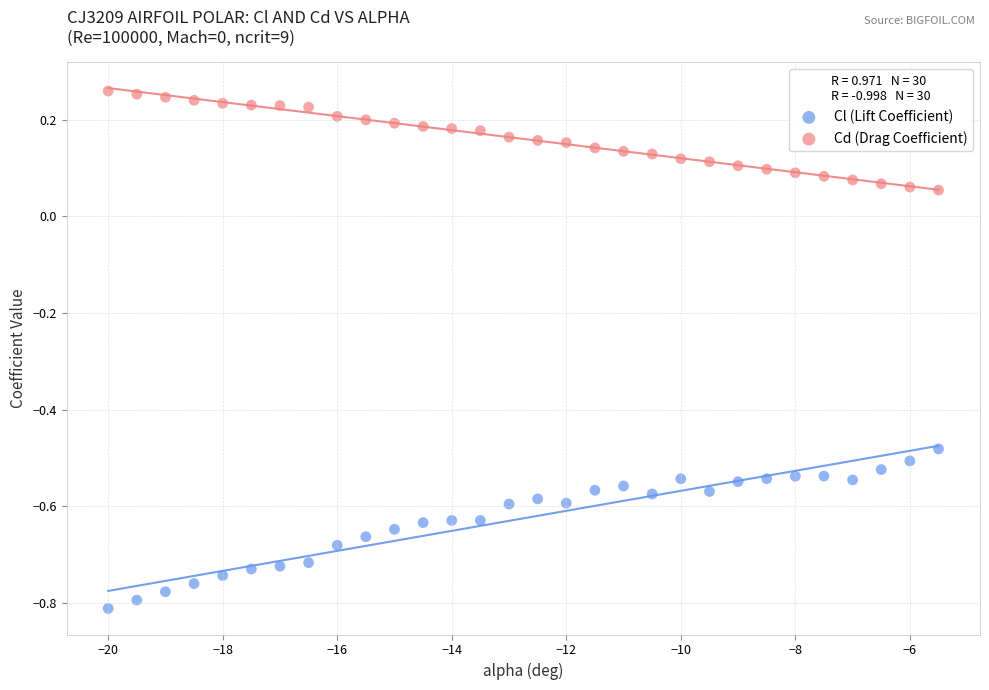

Which series reaches the minimum Y coordinate?

Cl (Lift Coefficient)